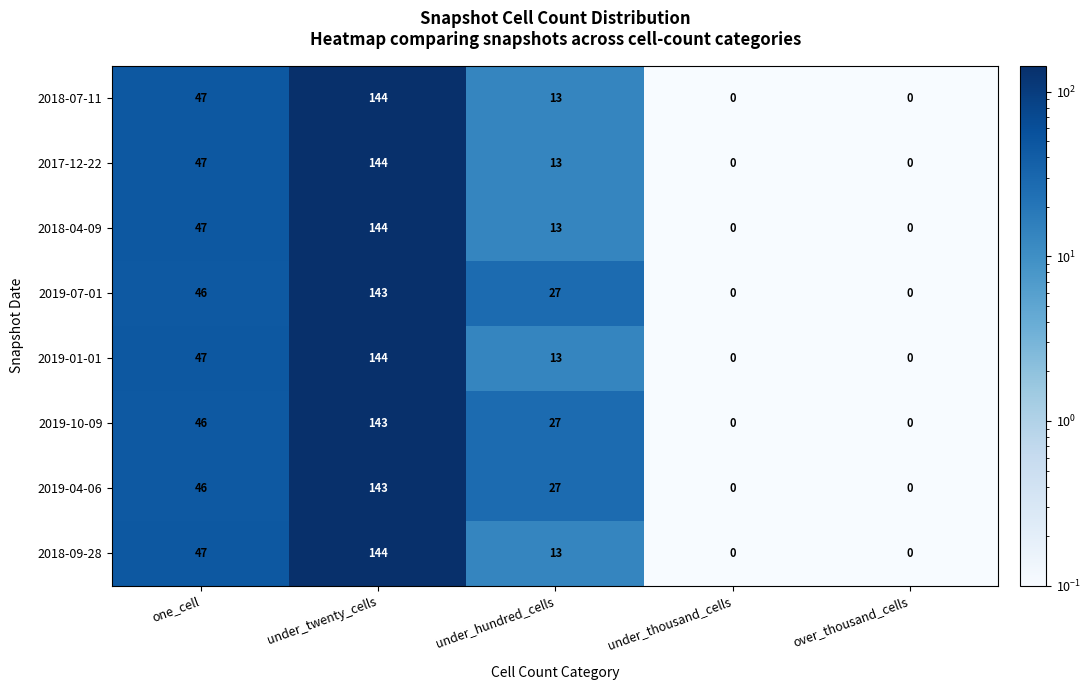

What is the average value of the 2019-01-01 series?

41